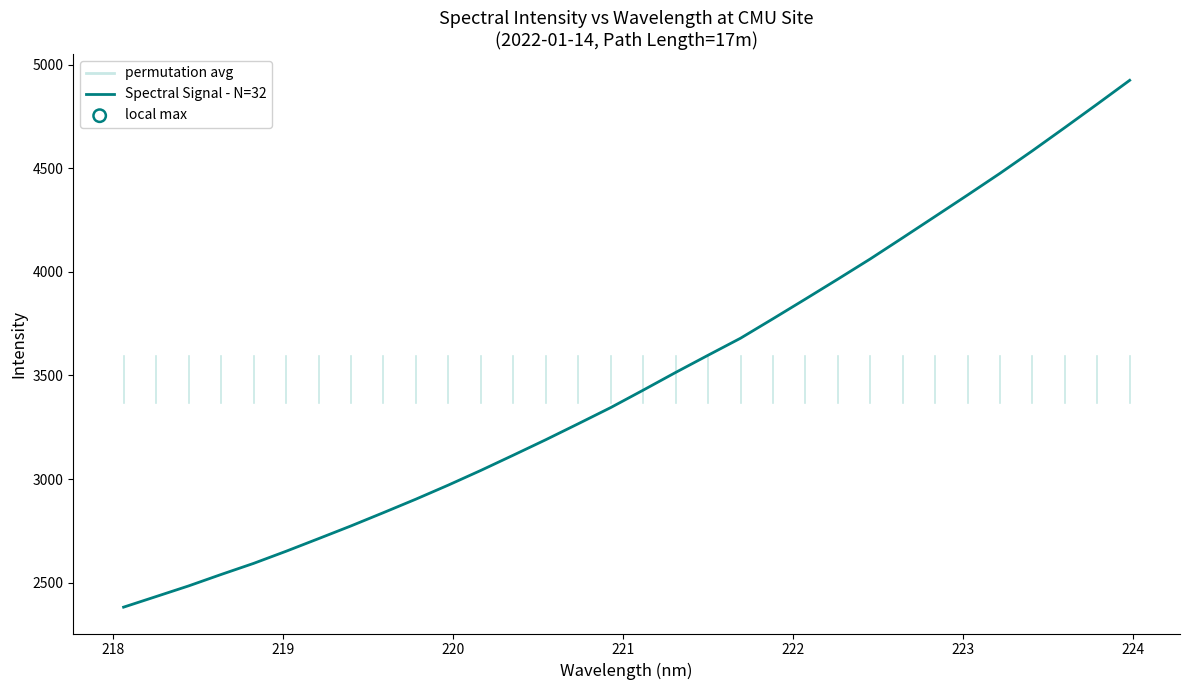

What is the smallest value displayed?

2381.8